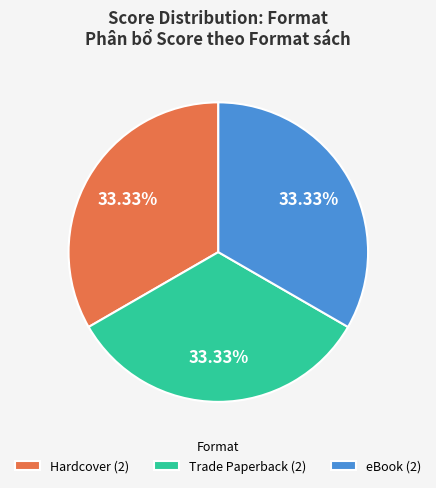

How many segments does this pie chart have?

3